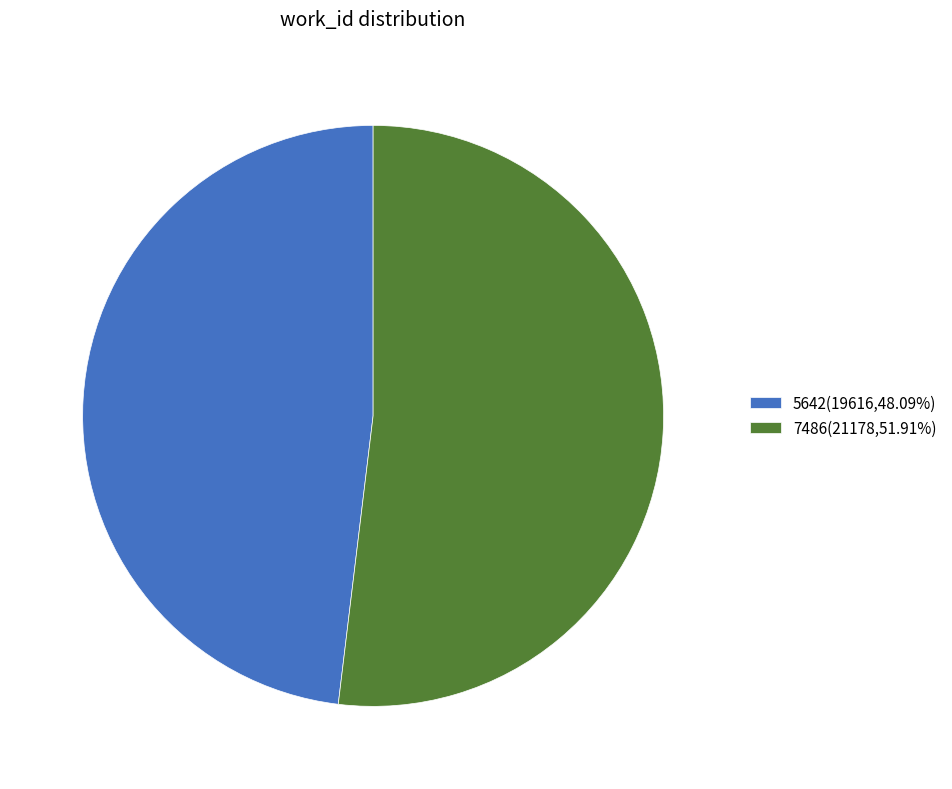

Between 5642 and 7486, which is larger?

7486